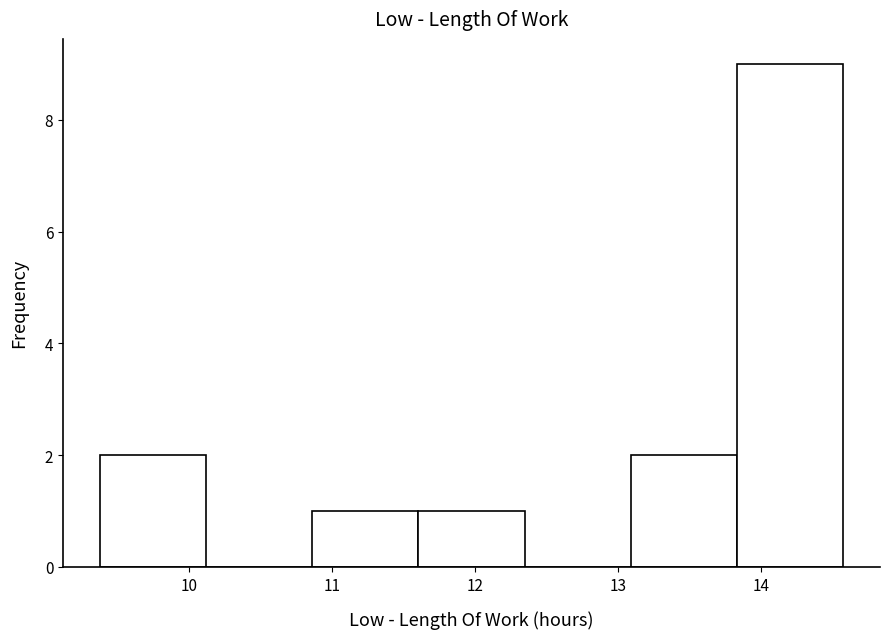

Reading left to right, transcribe this chart: for each bar, give the range it covers on the x-axis and its height. Neither the bar edges nor the heights are printed on the chart, so give them approximately, as read against the axes.

9.4 to 10.1: 2
10.1 to 10.9: 0
10.9 to 11.6: 1
11.6 to 12.3: 1
12.3 to 13.1: 0
13.1 to 13.8: 2
13.8 to 14.6: 9